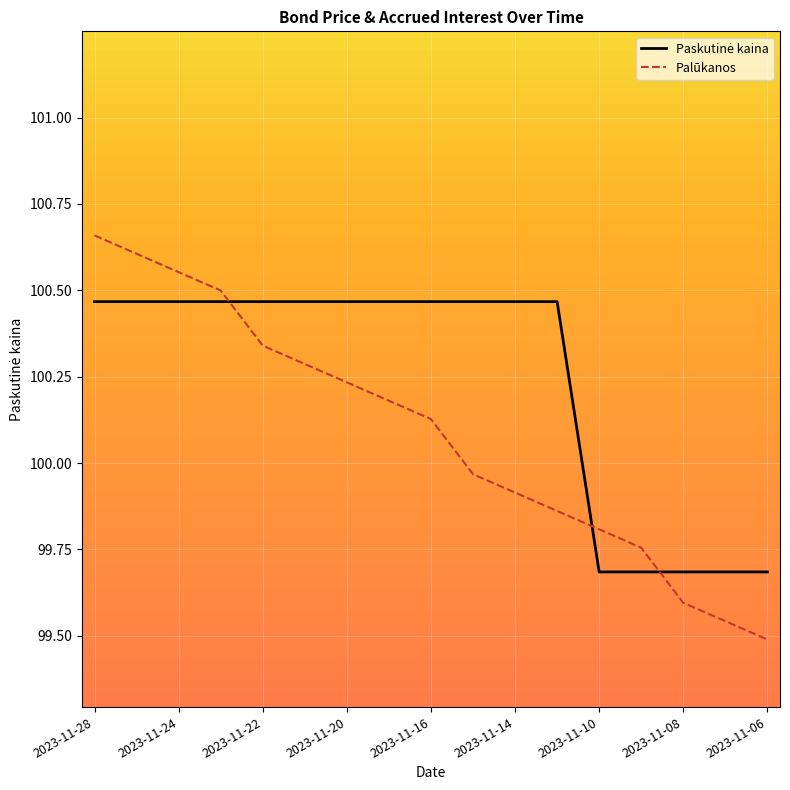

How many lines are shown in the chart?

2